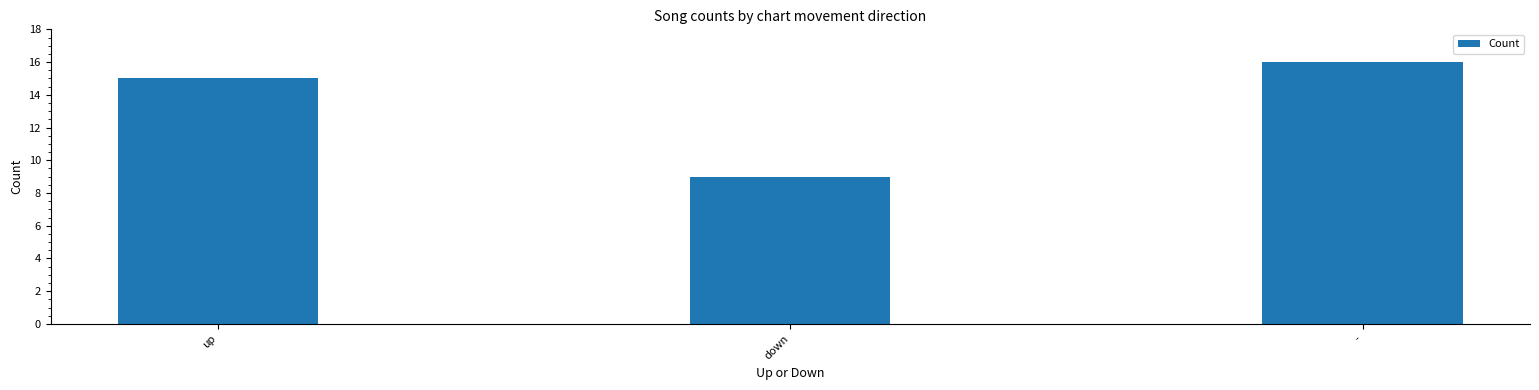

Does the chart contain any negative values?

No